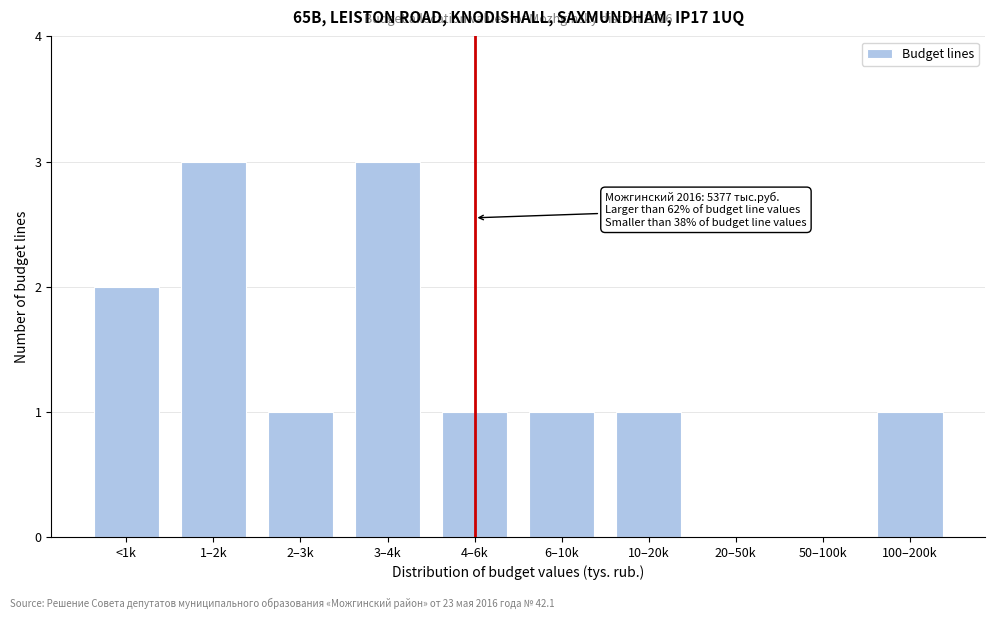

Reading right to left, extract all data points from this chart.

100–200k=1	50–100k=0	20–50k=0	10–20k=1	6–10k=1	4–6k=1	3–4k=3	2–3k=1	1–2k=3	<1k=2